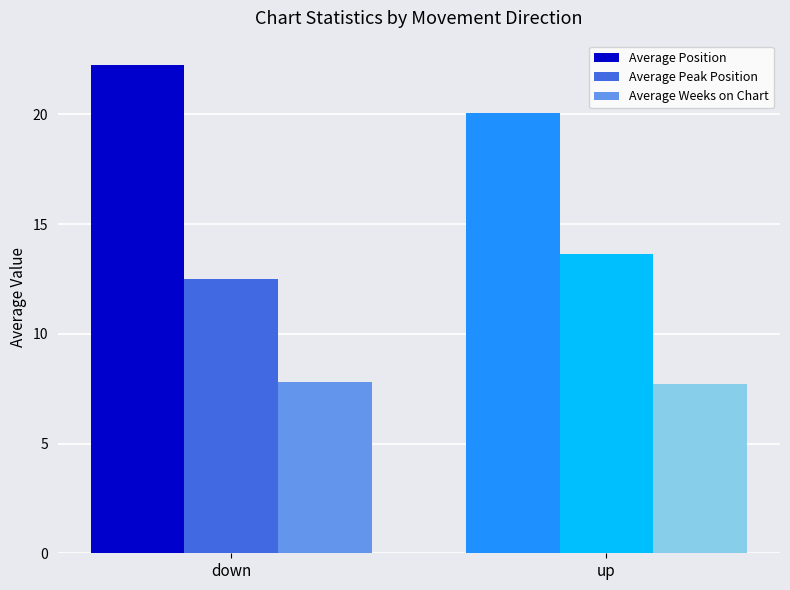

The value of Average Weeks on Chart at up is 4.9. True or false?

False